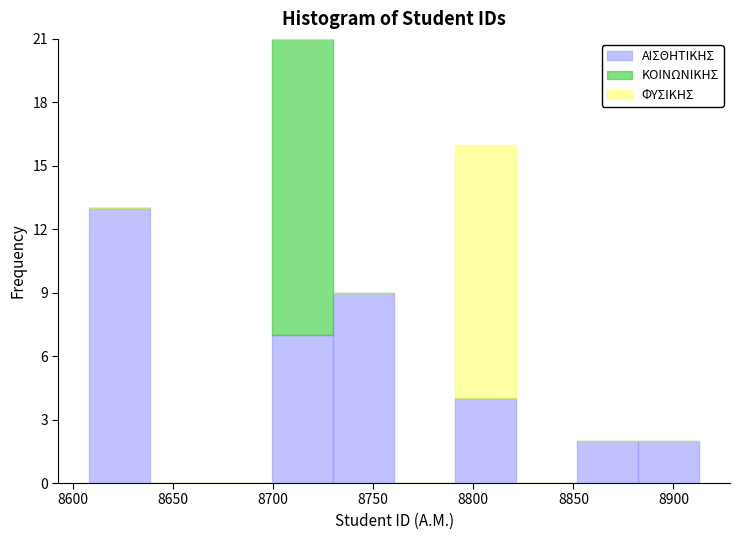

What is the total height of the stacked bar covering 8852.0 to 8882.5 on the x-axis? Neither the bar edges nor the heights are printed on the chart, so give them approximately, as read against the axes.

2